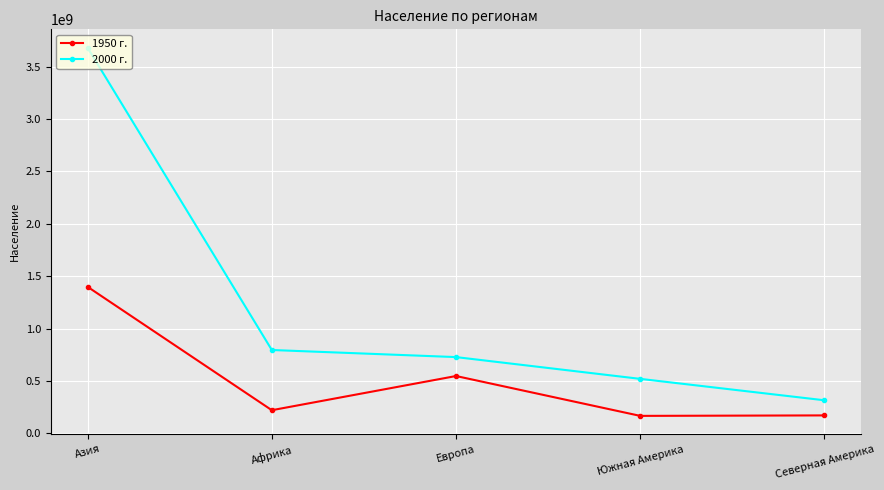

True or false: 2000 г. has a value of 315915000 at Северная Америка.

True